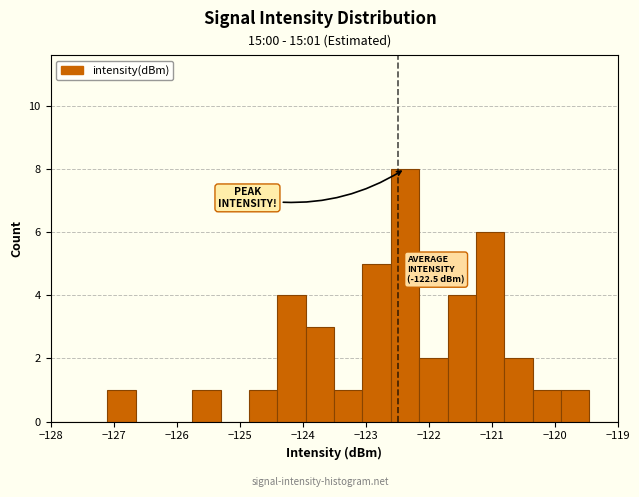

Which range on the x-axis has the tallest bar?

-122.60 to -122.15